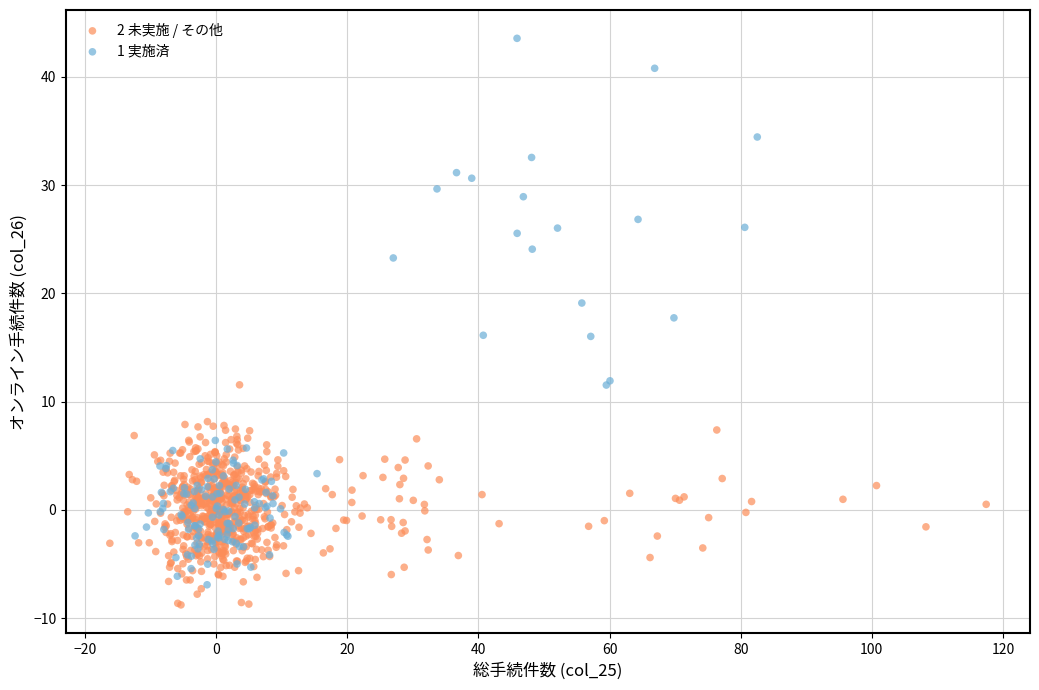

Which series has the largest Y range (max minus min)?

1 実施済